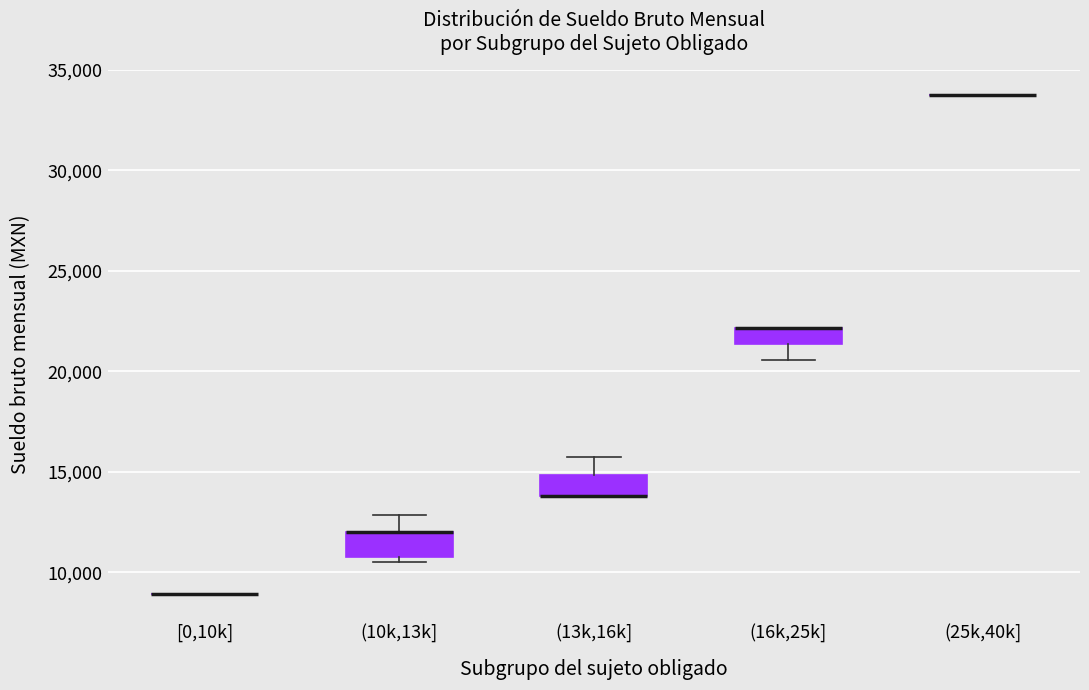

Reading left to right, transcribe this box plot: for each box, give where its median line is, the range the box spans, and where its two whiskers end, as read against the y-axis. The values are not printed on the chart, so give them approximately, as read against the axis.

[0,10k]: box collapsed to a line at 9000, whiskers 9000 to 9000
(10k,13k]: median 12000 (drawn on the box's upper edge), box 11000 to 12000, whiskers 10500 to 13000
(13k,16k]: median 14000 (drawn on the box's lower edge), box 14000 to 15000, whiskers 14000 to 15500
(16k,25k]: median 22000 (drawn on the box's upper edge), box 21500 to 22000, whiskers 20500 to 22000
(25k,40k]: box collapsed to a line at 34000, whiskers 34000 to 34000